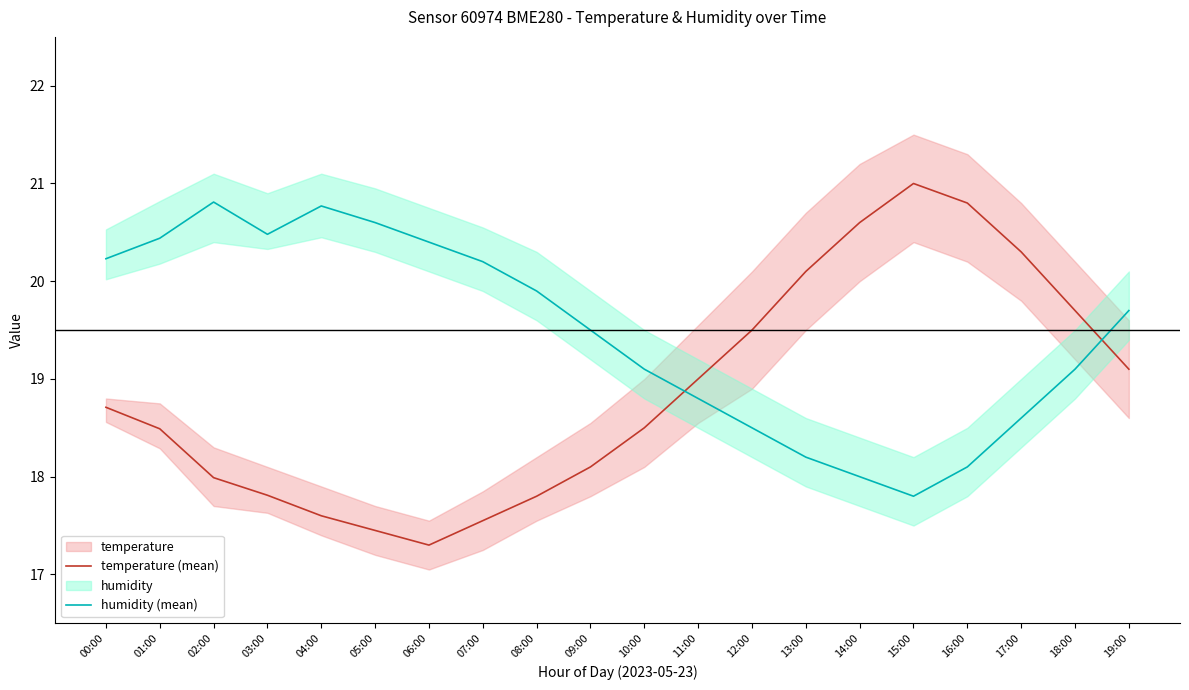

True or false: humidity (mean) has more than 0 points higher than both neighbors.

True